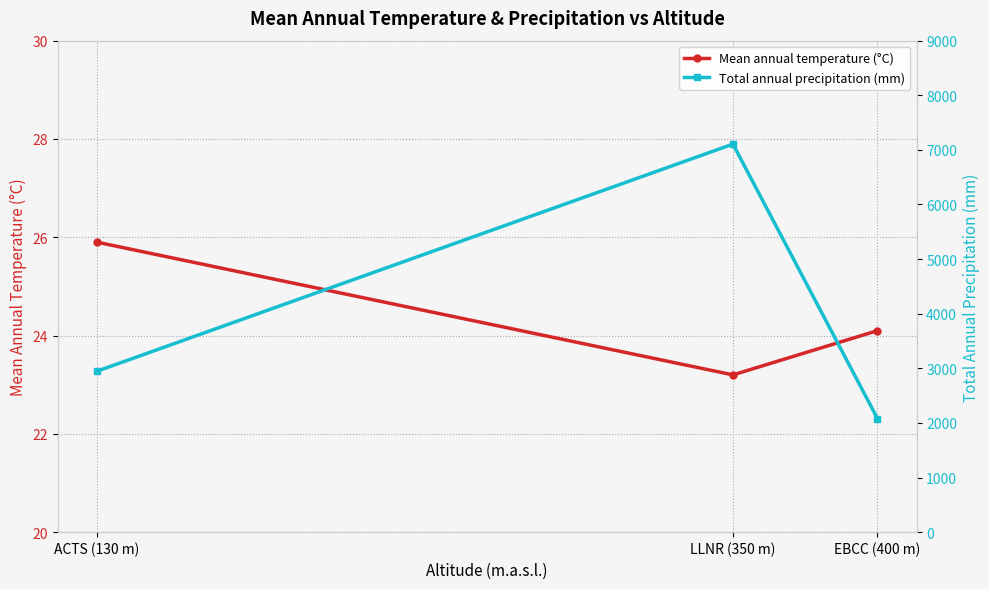

Which series has the largest range (max minus min)?

Total annual precipitation (mm)